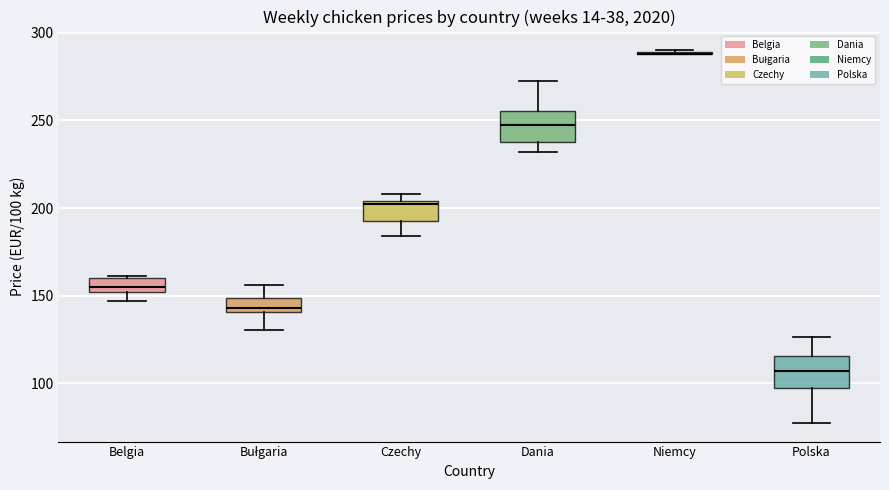

Reading left to right, transcribe this box plot: for each box, give where its median line is, the range the box spans, and where its two whiskers end, as read against the y-axis. The values are not printed on the chart, so give them approximately, as read against the axis.

Belgia: median 155, box 150 to 160, whiskers 145 to 160
Bułgaria: median 145, box 140 to 150, whiskers 130 to 155
Czechy: median 205 (just below the box's upper edge), box 195 to 205, whiskers 185 to 210
Dania: median 250, box 240 to 255, whiskers 230 to 275
Niemcy: box collapsed to a line at 290, whiskers 290 to 290
Polska: median 105, box 95 to 115, whiskers 80 to 125